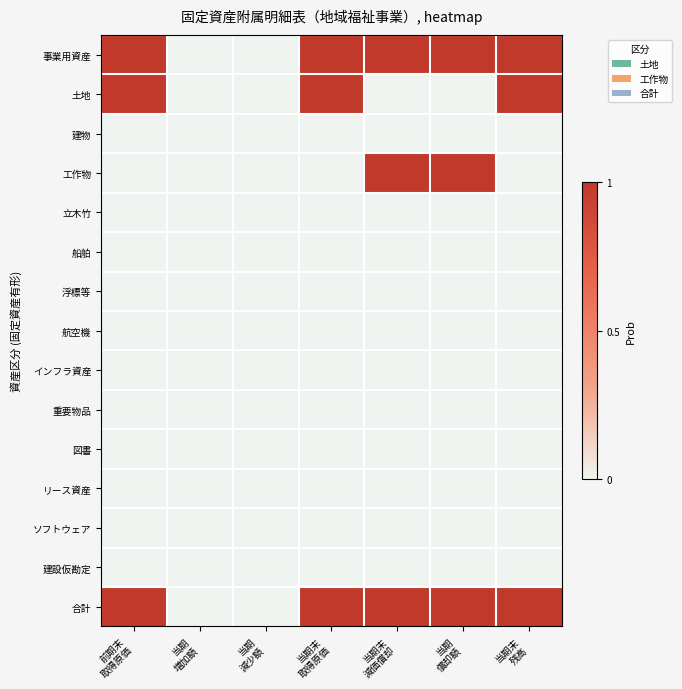

Which series has the widest spread of values?

事業用資産